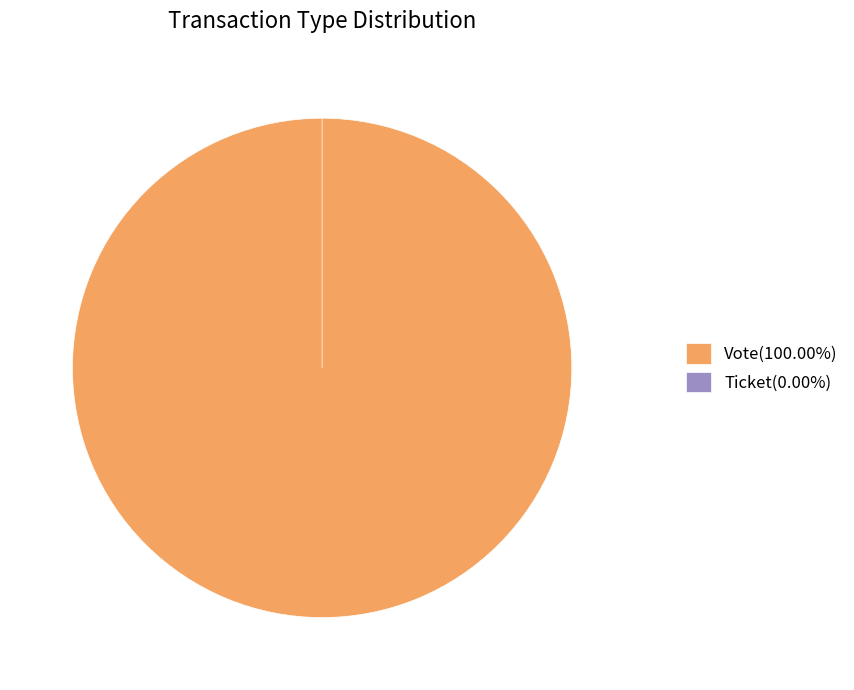

Does Ticket represent more than half of the total?

No